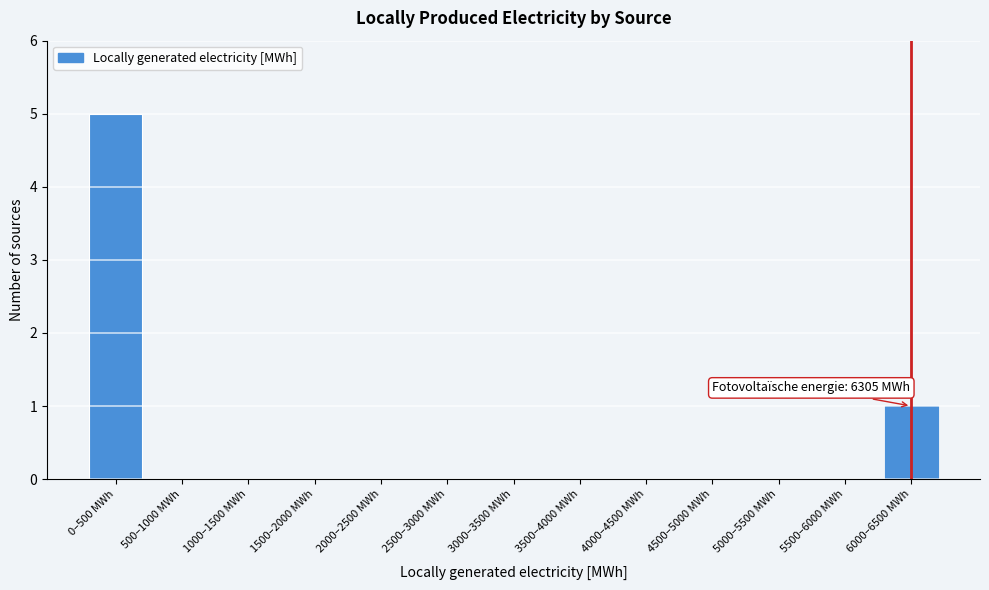

Reading left to right, extract all data points from this chart.

0–500 MWh=5	500–1000 MWh=0	1000–1500 MWh=0	1500–2000 MWh=0	2000–2500 MWh=0	2500–3000 MWh=0	3000–3500 MWh=0	3500–4000 MWh=0	4000–4500 MWh=0	4500–5000 MWh=0	5000–5500 MWh=0	5500–6000 MWh=0	6000–6500 MWh=1